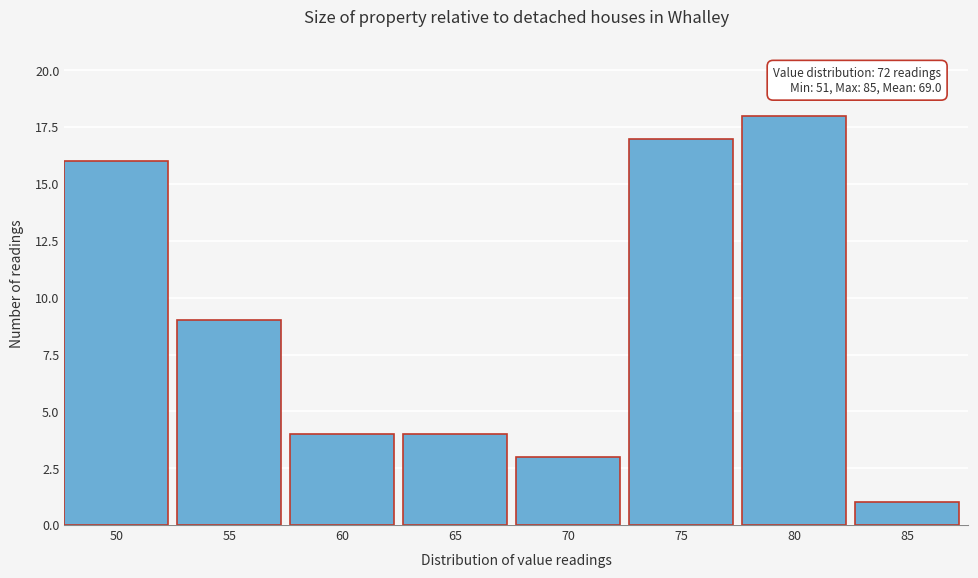

Reading right to left, transcribe all the data shown in this chart.

1	18	17	3	4	4	9	16